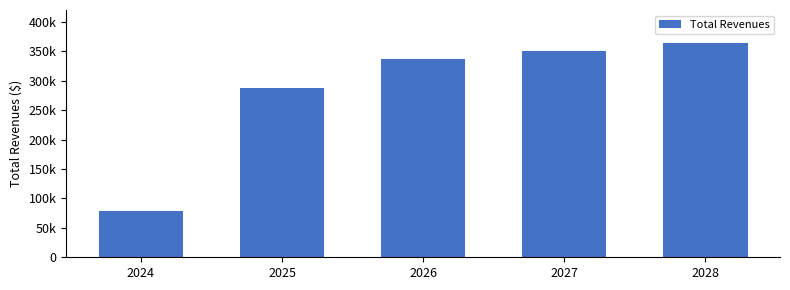

Is it true that the value at 2027 is 350674.8?

True